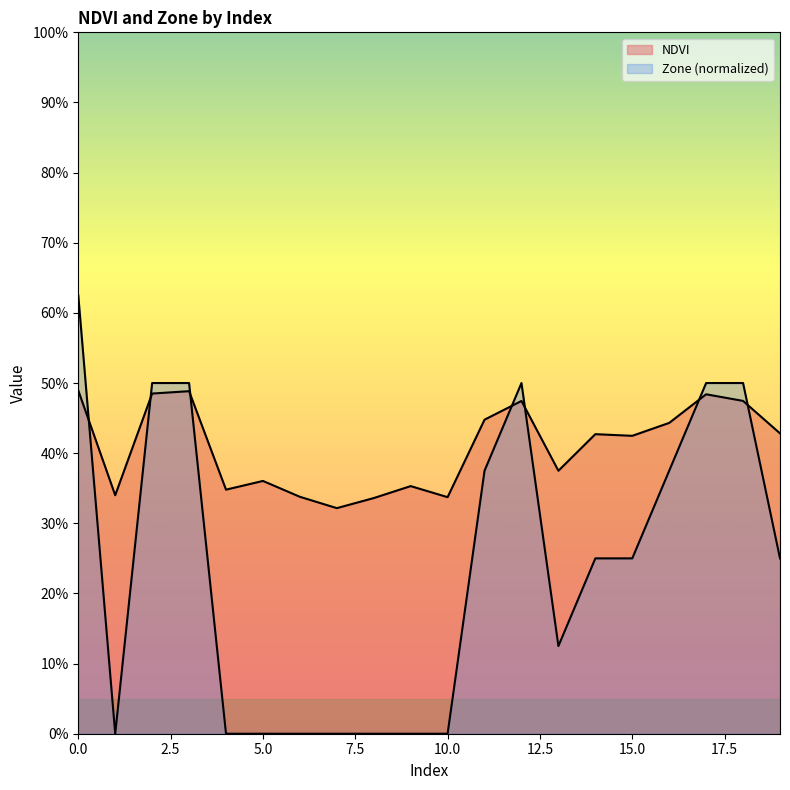

Where is the first local maximum for NDVI?

3